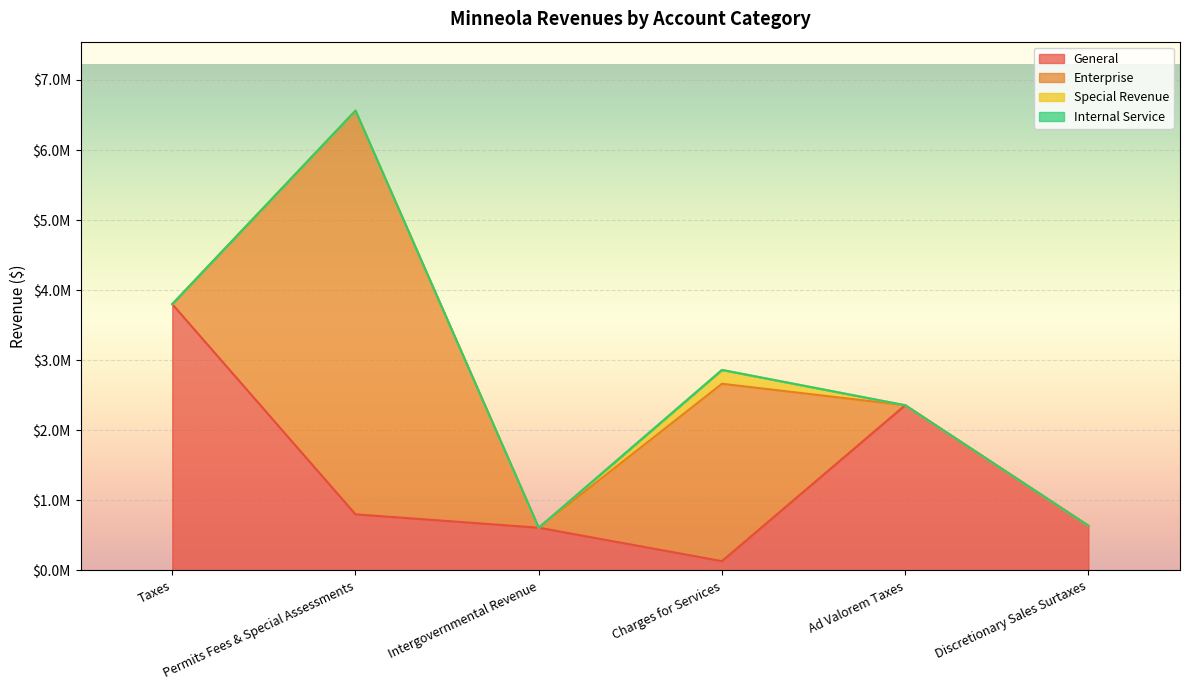

At which category does Account Total reach its first local peak?

Permits Fees & Special Assessments